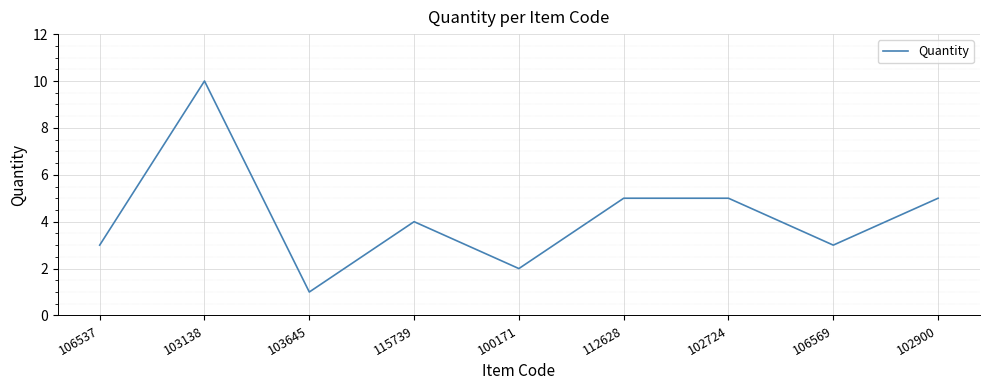

How many interior local valleys (lower than both neighbors) does the data have?

3